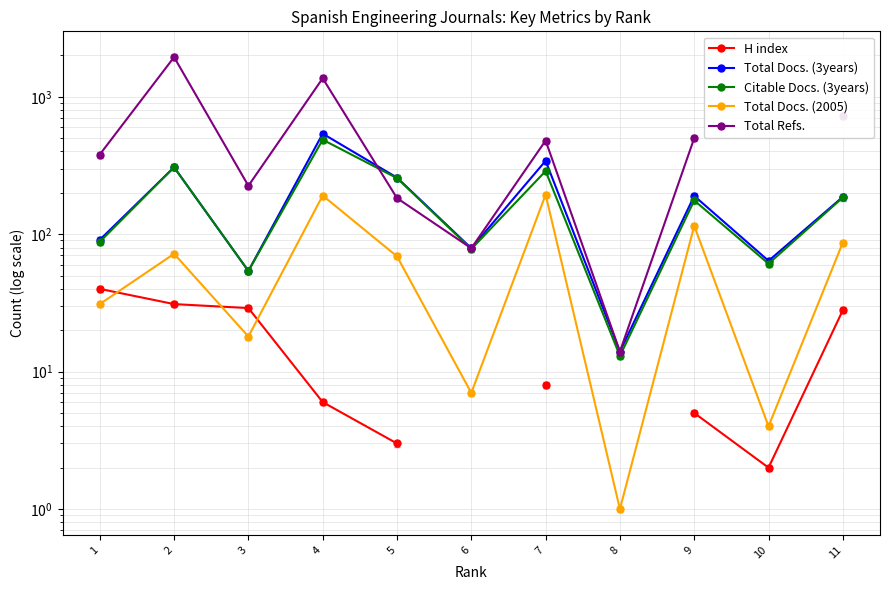

What is the difference between the Total Docs. (2005) values at 11 and 8?

86.0